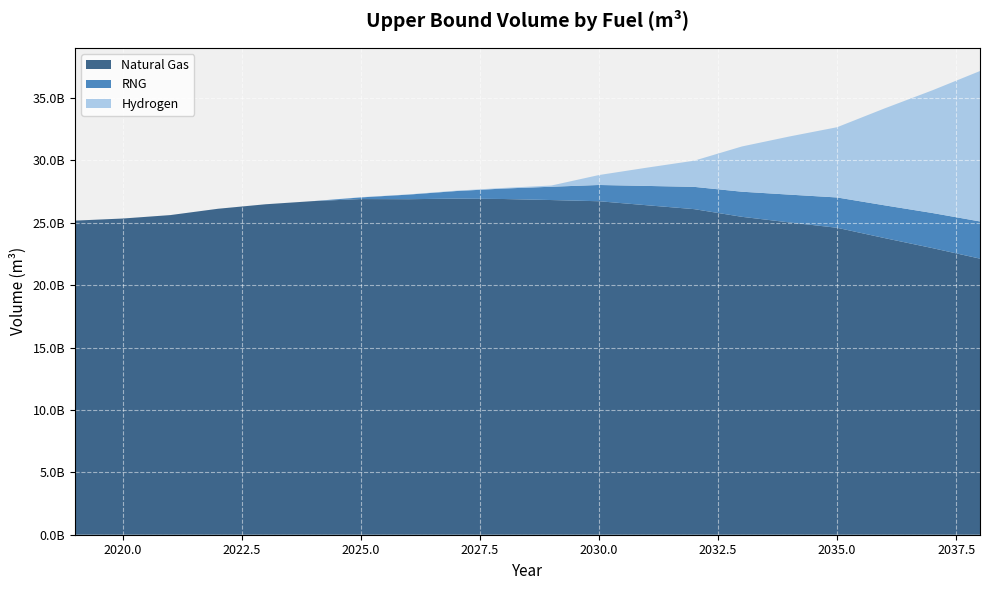

Reading left to right, what are all the values shown in this chart?

Natural Gas: 25177340157.2	25344931801.2	25620033654.6	26126193647.1	26487225494.4	26740183524.6	26905565508.3	26893730207.5	26940357465.9	26908718436.3	26826136498.1	26730394024.2	26410353674.4	26096840442.9	25482272969.1	25030464711.1	24601839714.1	23773954216.5	22975072924.2	22128824147.6
RNG: 0.0	0.0	589221.3	836829.0	901127.4	965204.6	132025170.5	368776155.9	606294607.2	840171048.1	1066637775.1	1302974105.0	1548345047.3	1785202719.5	2012051495.0	2229566598.9	2431013224.0	2626818608.3	2812262726.4	2981535434.9
Hydrogen: 0.0	0.0	0.0	173940.4	183191.2	192080.7	16432470.4	16351730.3	32623758.1	48688151.5	96139011.4	797798004.6	1459747156.4	2099618983.0	3625420886.0	4661775153.0	5631009593.6	7775058473.6	9833769942.6	12057654884.6